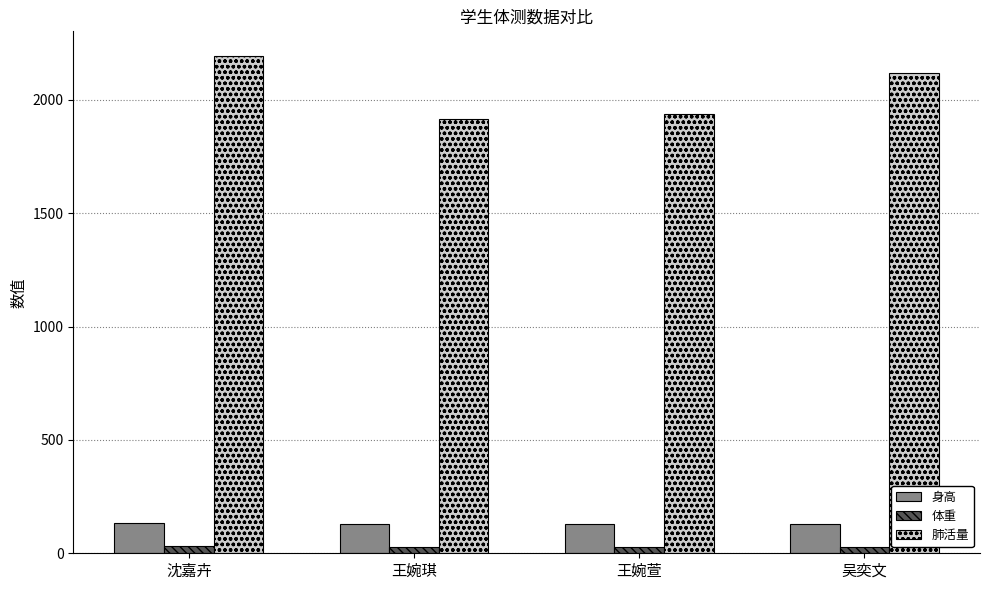

Which series has the largest range (max minus min)?

肺活量